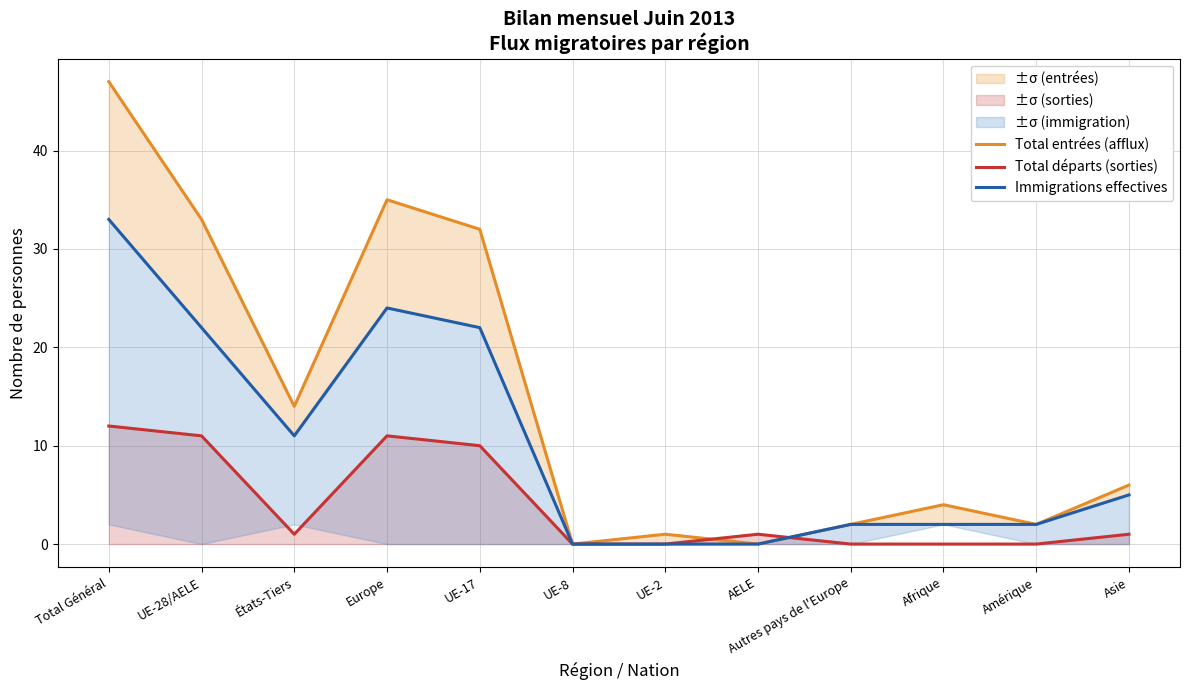

Where does the Total départs (sorties) series first go above 1?

Total Général